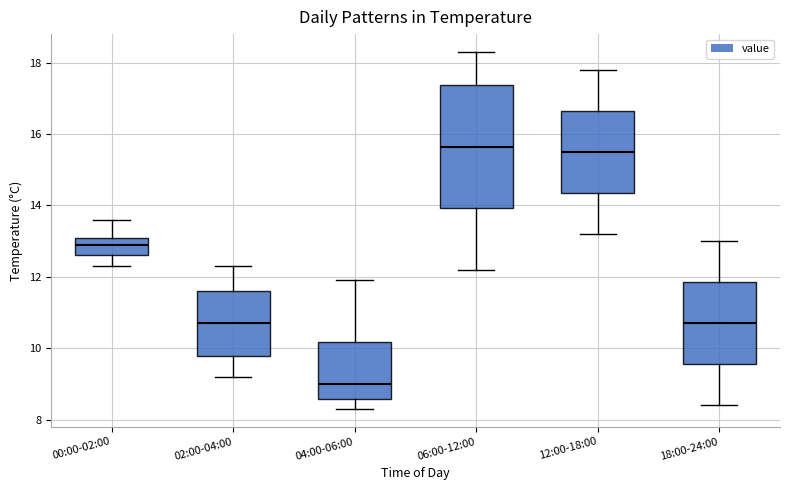

Reading left to right, transcribe this box plot: for each box, give where its median line is, the range the box spans, and where its two whiskers end, as read against the y-axis. The values are not printed on the chart, so give them approximately, as read against the axis.

00:00-02:00: median 13.0, box 12.6 to 13.2, whiskers 12.4 to 13.6
02:00-04:00: median 10.8, box 9.8 to 11.6, whiskers 9.2 to 12.4
04:00-06:00: median 9.0, box 8.6 to 10.2, whiskers 8.4 to 12.0
06:00-12:00: median 15.6, box 14.0 to 17.4, whiskers 12.2 to 18.4
12:00-18:00: median 15.6, box 14.4 to 16.6, whiskers 13.2 to 17.8
18:00-24:00: median 10.8, box 9.6 to 11.8, whiskers 8.4 to 13.0